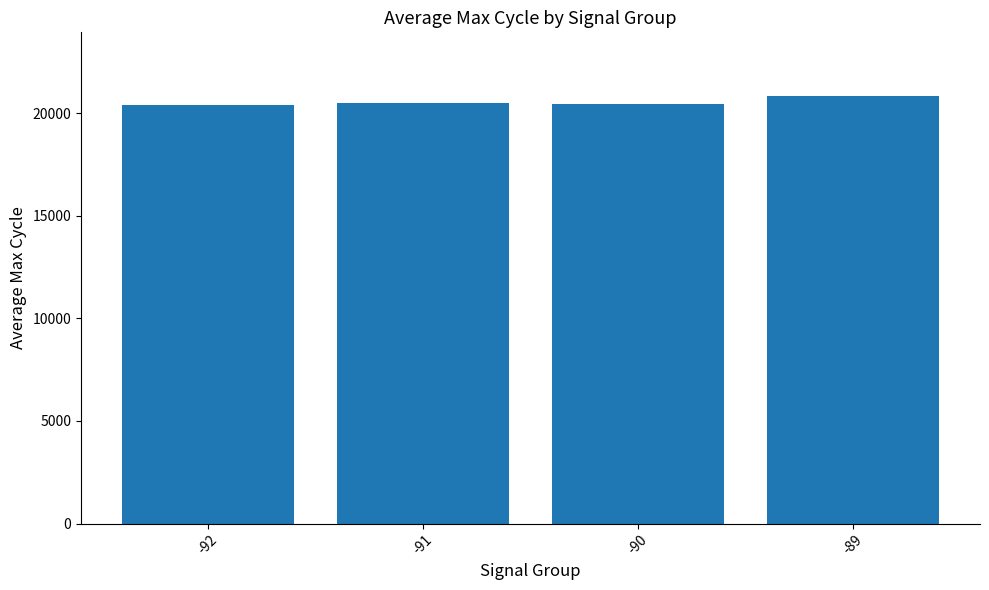

What is the maximum value shown in the chart?

20819.0